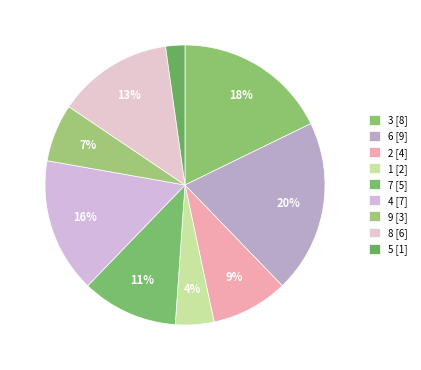

To the nearest percent, what portion does 6 represent?

20%